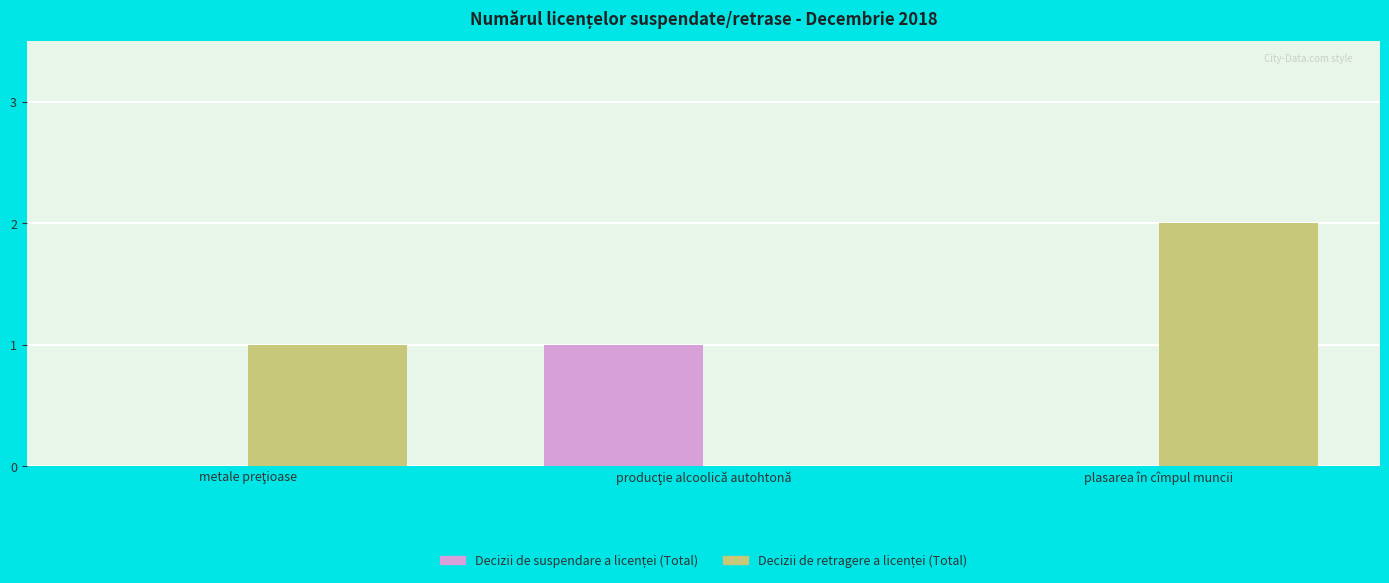

At which category is the sum across all series the highest?

plasarea în cîmpul muncii